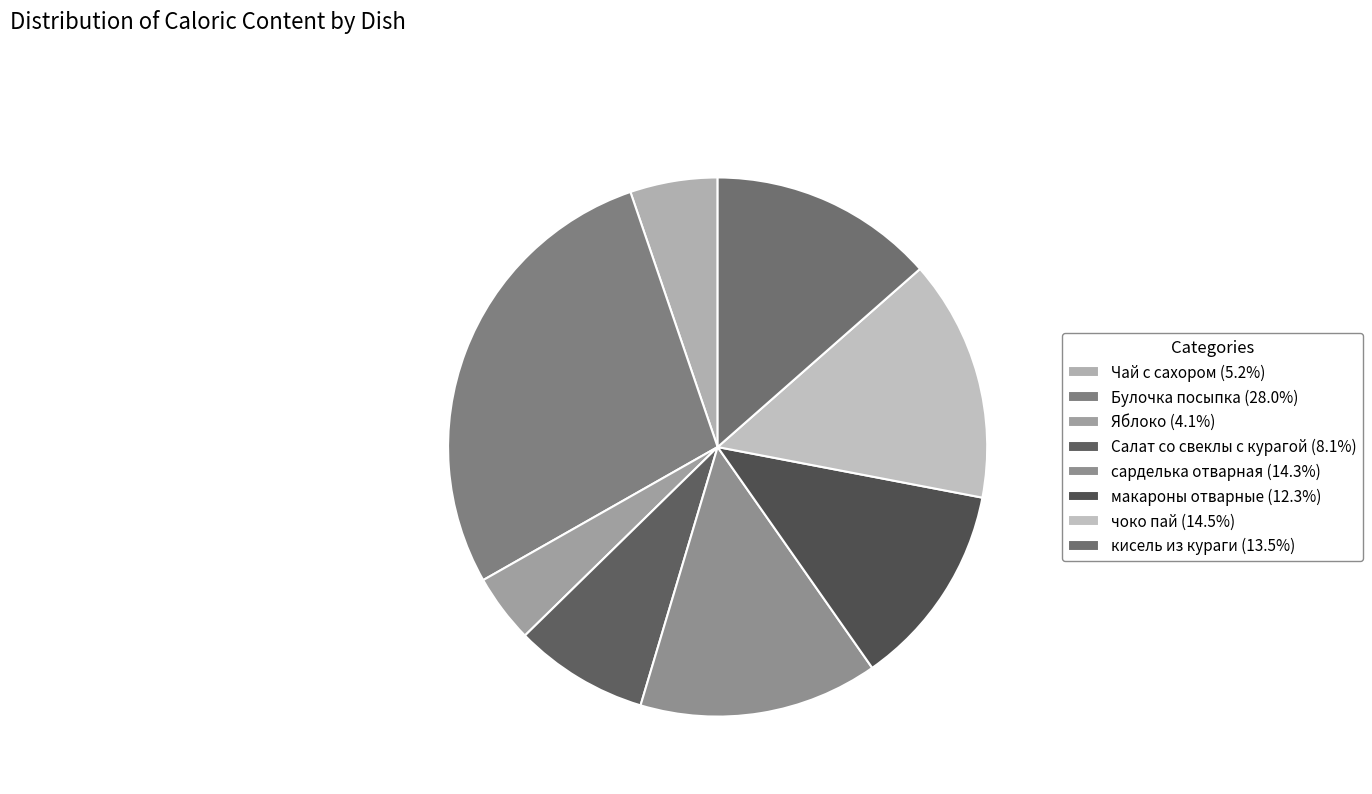

Is there any slice that represents more than half of the pie?

No